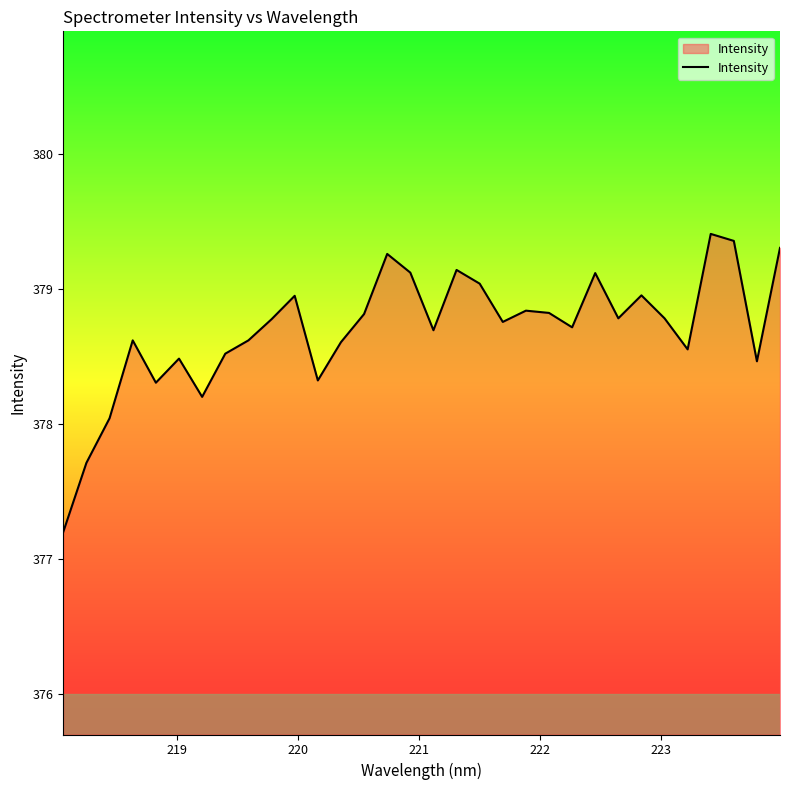

What is the greatest value displayed?

379.4